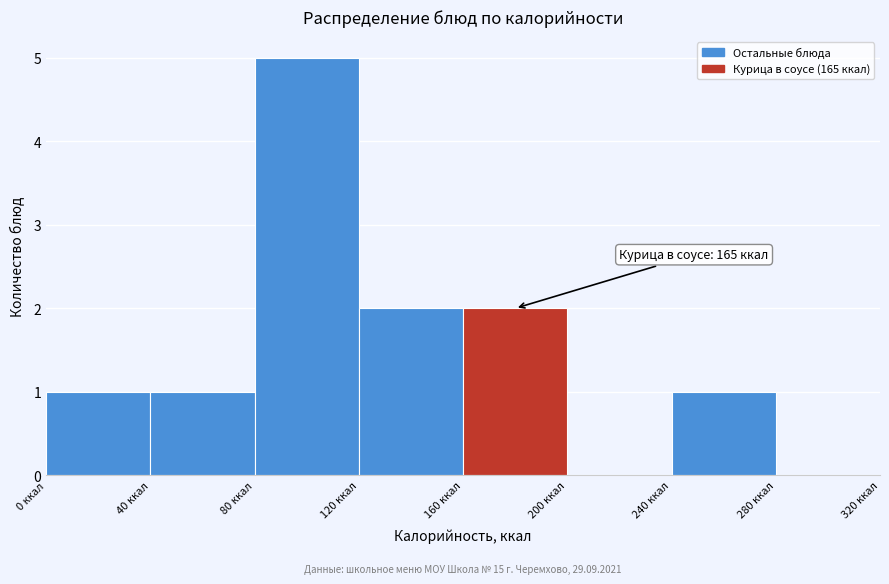

Over which range of the x-axis is the bar tallest?

80 to 120